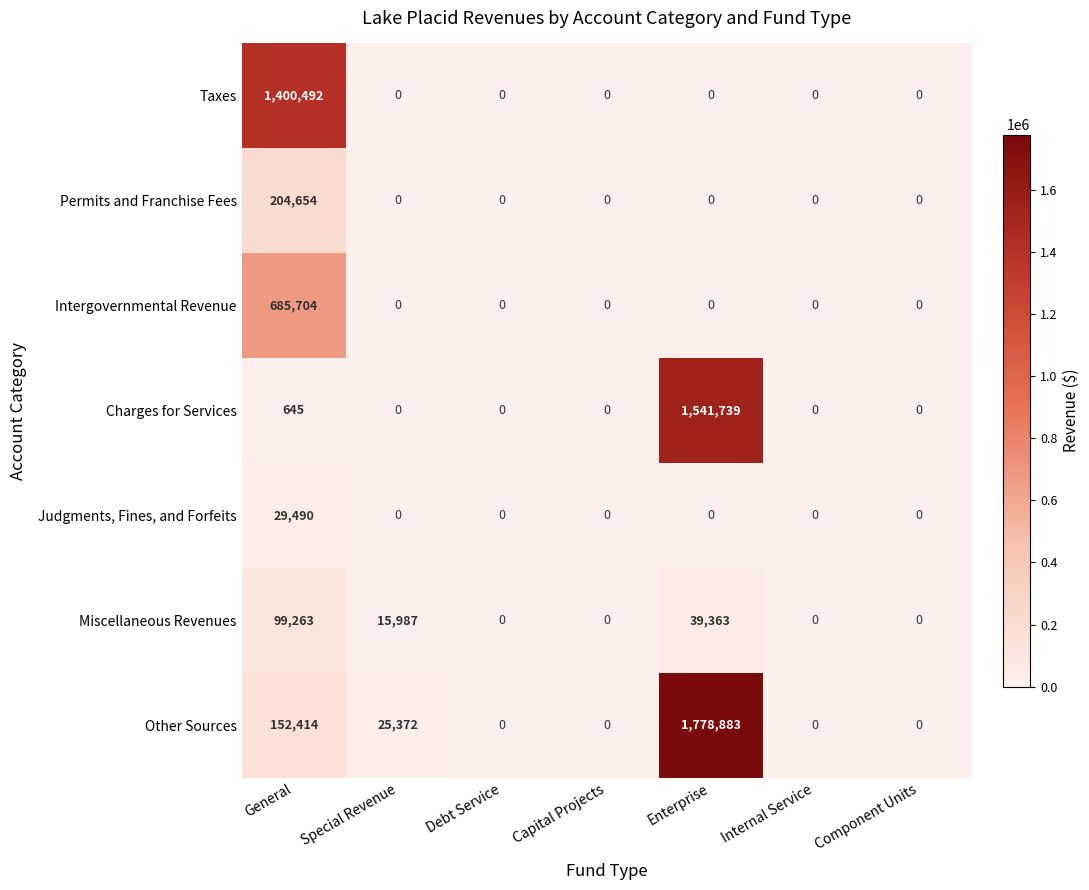

Rank the series by their maximum value, from highest to lowest.

Other Sources, Charges for Services, Taxes, Intergovernmental Revenue, Permits and Franchise Fees, Miscellaneous Revenues, Judgments, Fines, and Forfeits